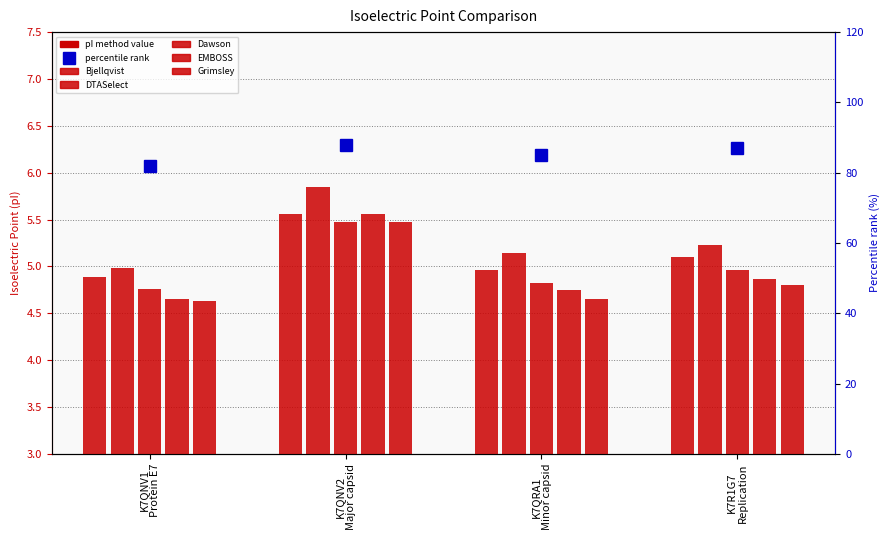

What is the minimum value for Grimsley?

4.6